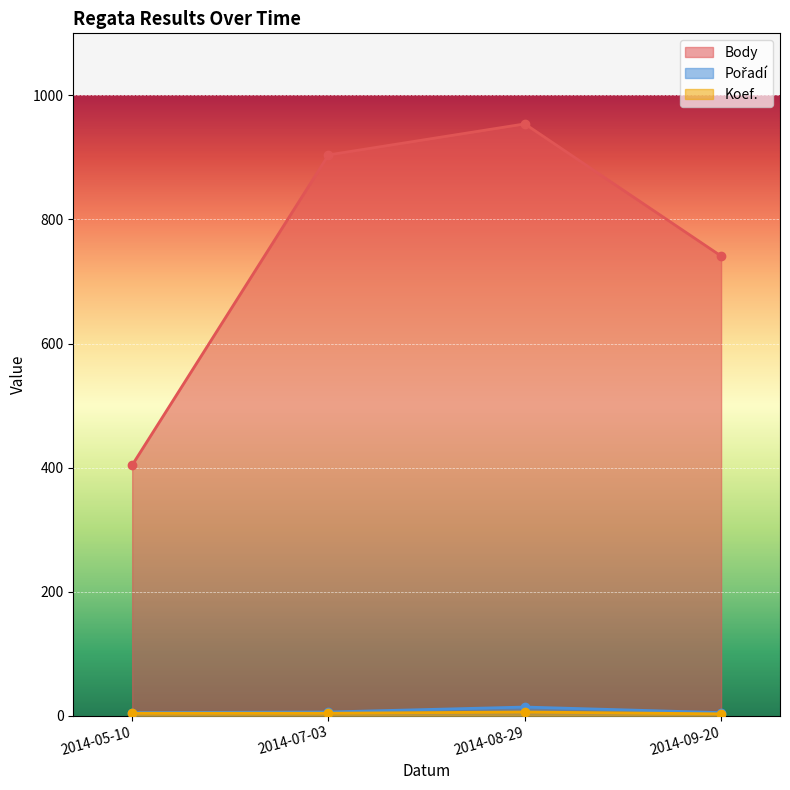

True or false: Koef. and Pořadí intersect in this chart.

False